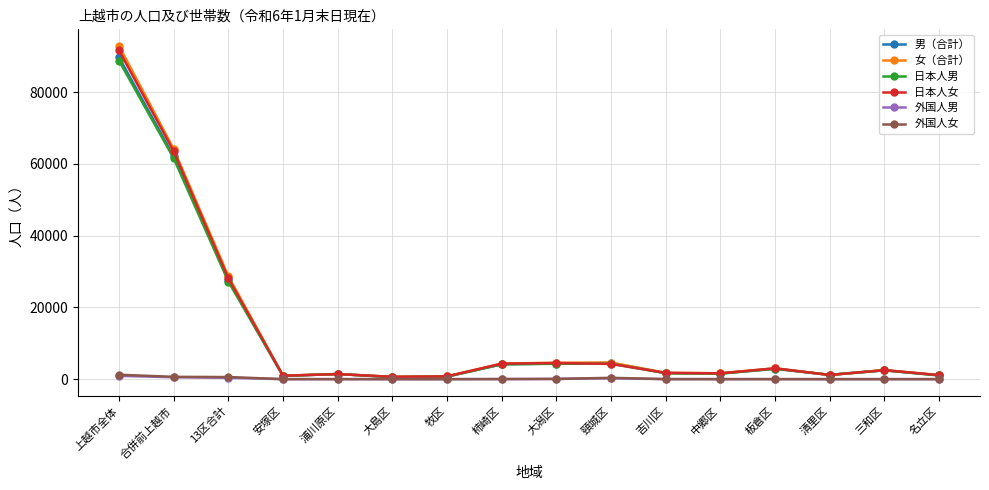

What is the label of the 2nd point from the right?

三和区